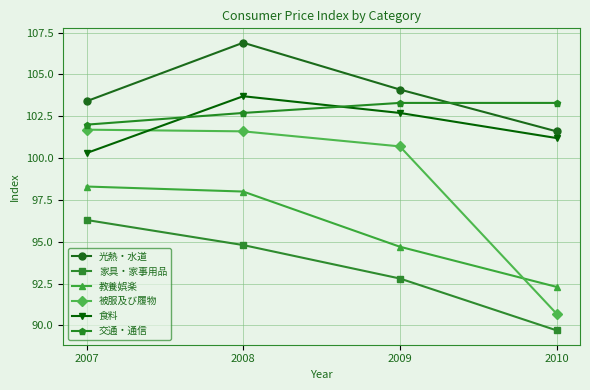

What is the spread (max minus min) of values at 2007?

7.1